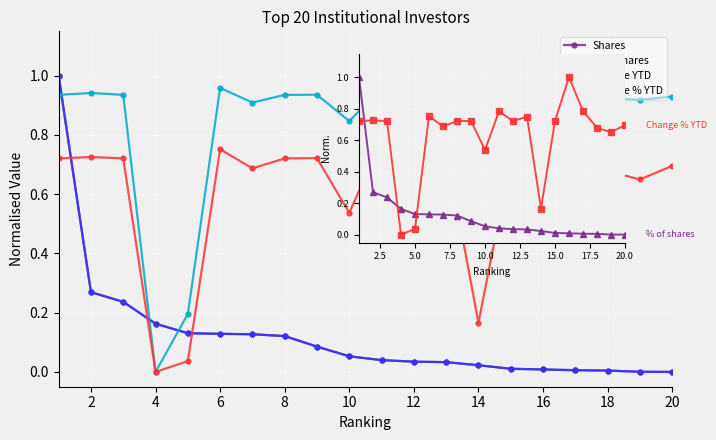

Where is % of shares nearest to the value 0?

20.0